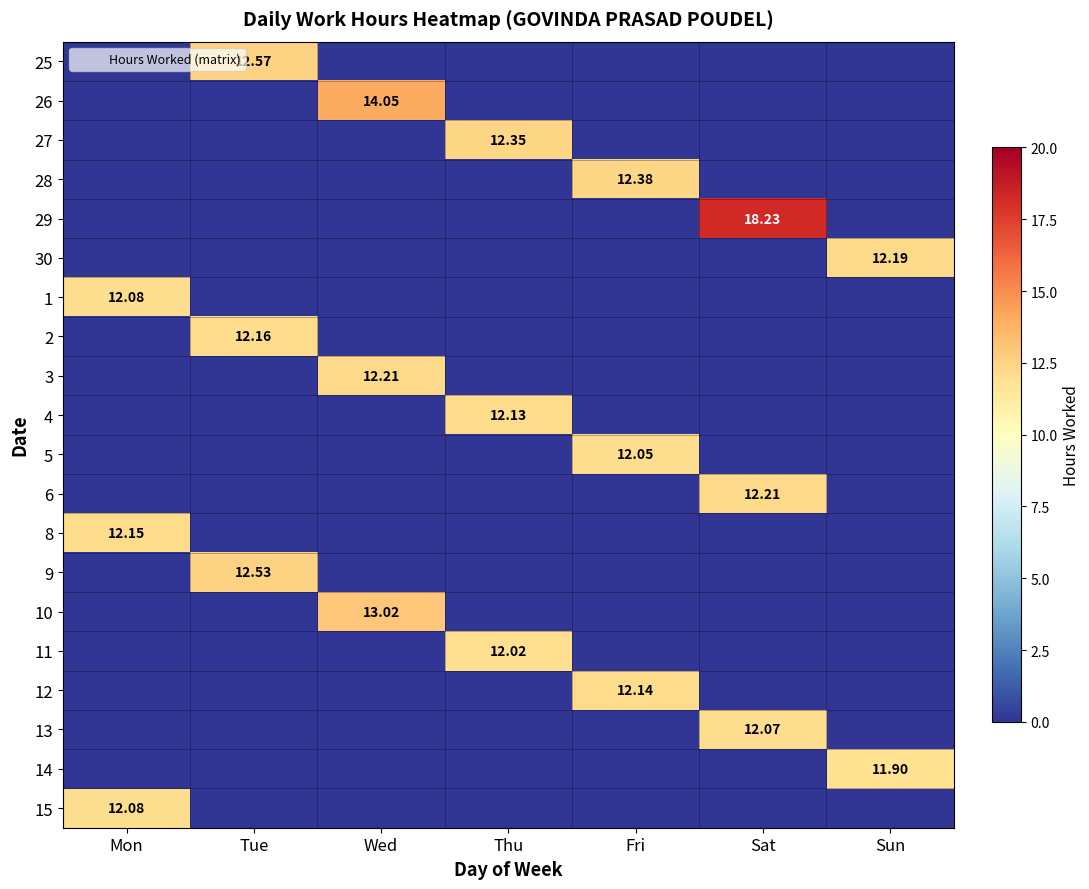

Which series has the largest total across all categories?

29